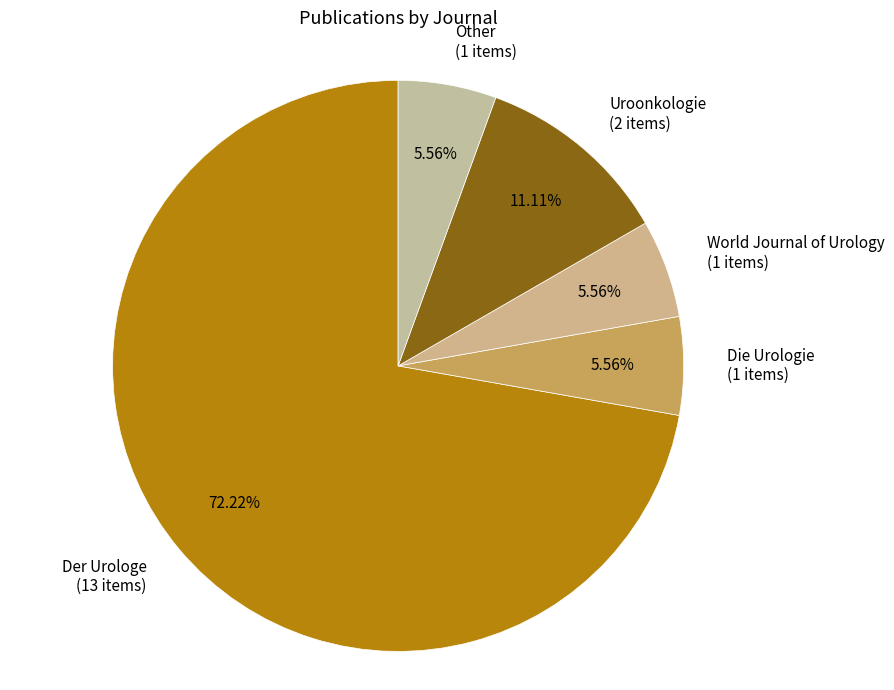

True or false: Der Urologe accounts for 72% of the total.

True